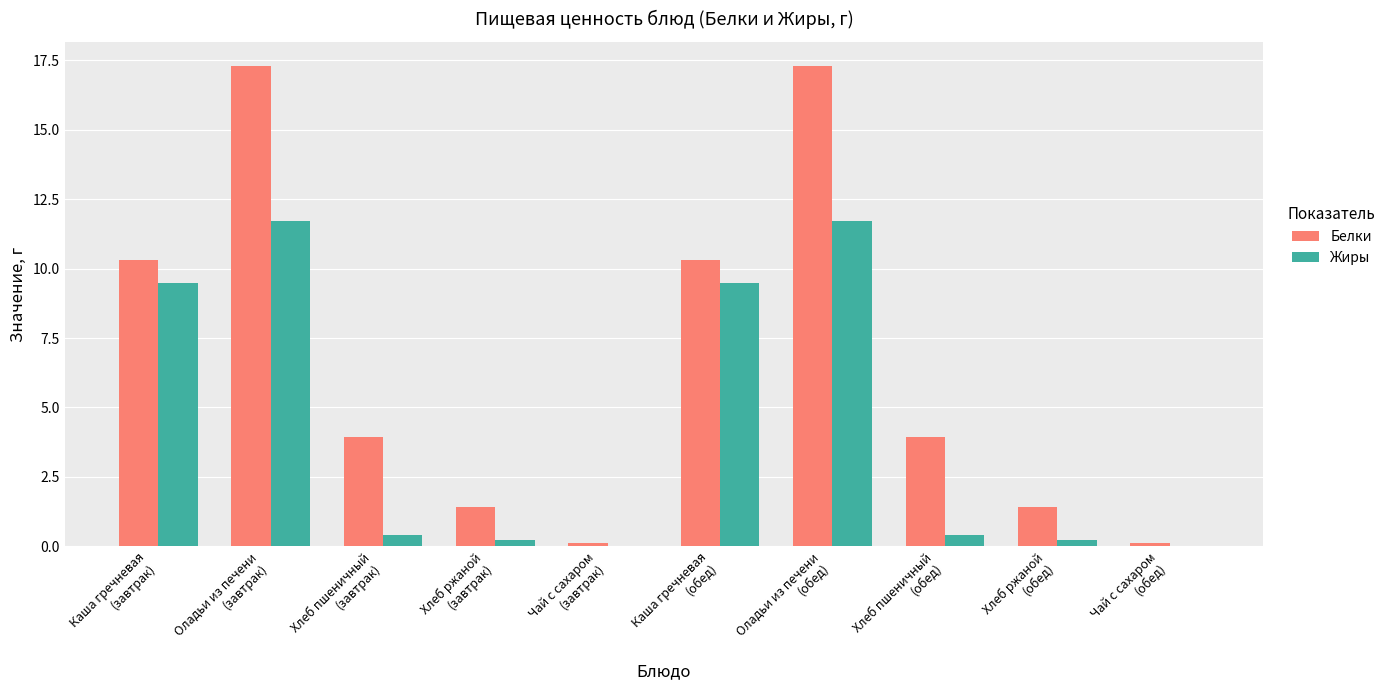

Reading right to left, list all the values displayed in this chart.

Белки: 0.1	1.4	4.0	17.3	10.3	0.1	1.4	4.0	17.3	10.3
Жиры: 0.0	0.2	0.4	11.7	9.5	0.0	0.2	0.4	11.7	9.5